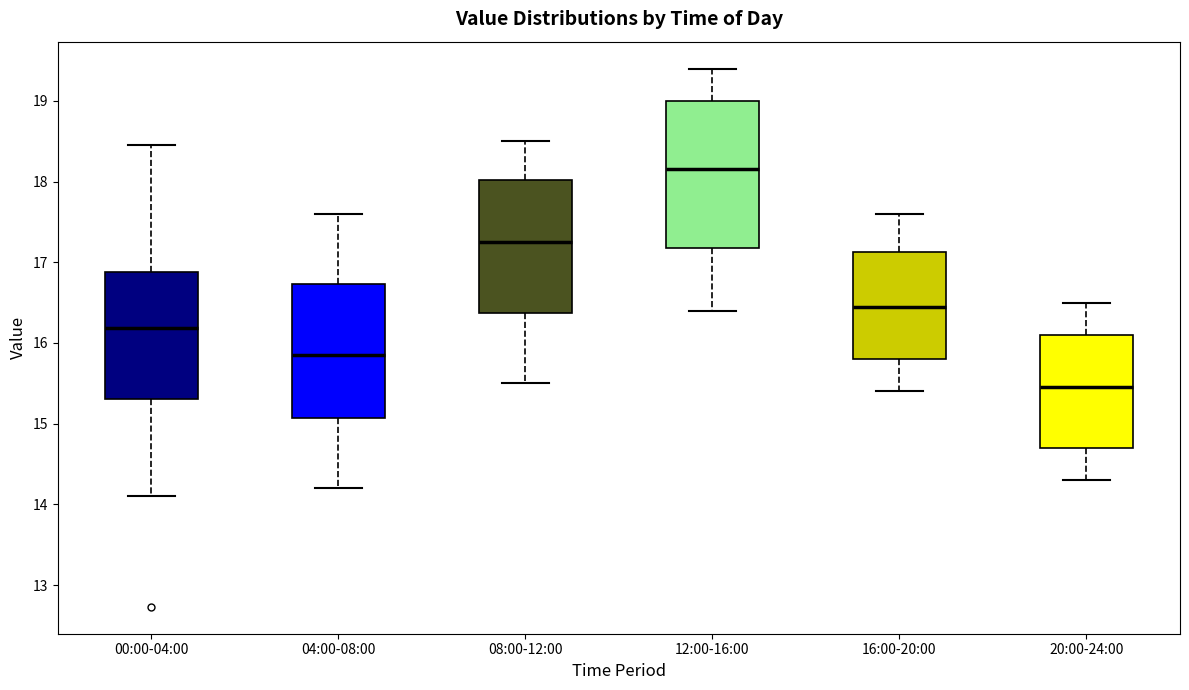

Which box has the lowest median line?

20:00-24:00